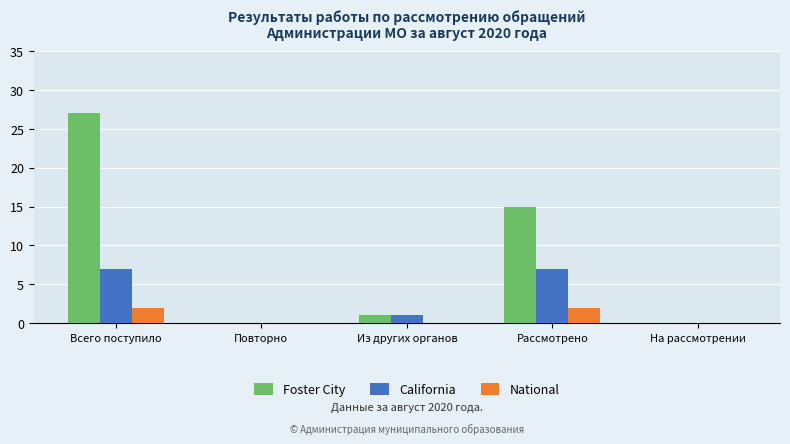

Is the value of National at Повторно greater than the value of Foster City at Всего поступило?

No